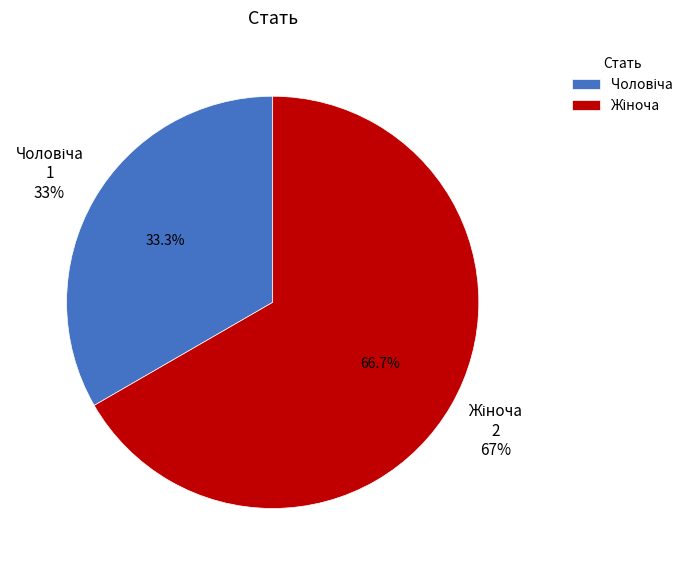

What percentage is the Чоловіча slice, to the nearest percent?

33%